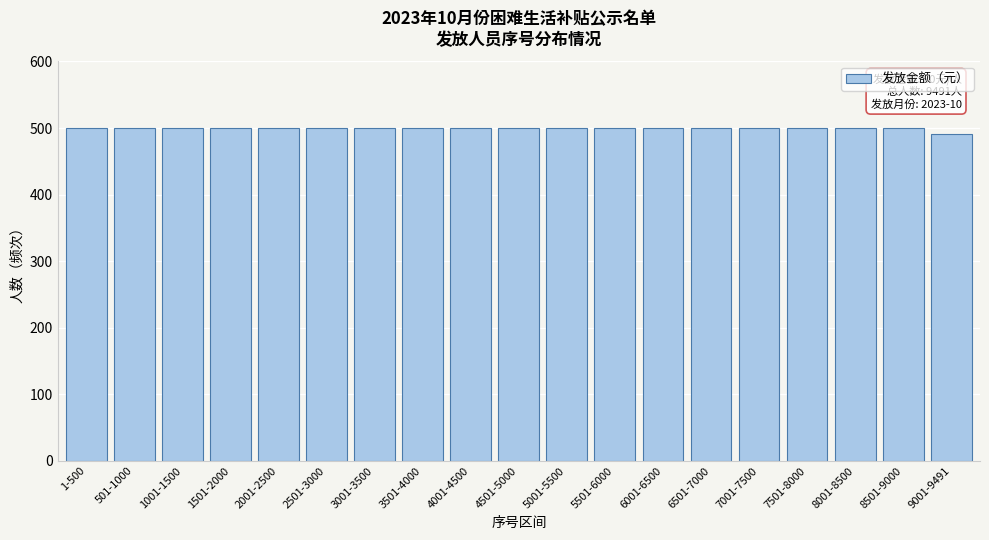

Reading right to left, list all the values displayed in this chart.

9001-9491=491	8501-9000=500	8001-8500=500	7501-8000=500	7001-7500=500	6501-7000=500	6001-6500=500	5501-6000=500	5001-5500=500	4501-5000=500	4001-4500=500	3501-4000=500	3001-3500=500	2501-3000=500	2001-2500=500	1501-2000=500	1001-1500=500	501-1000=500	1-500=500